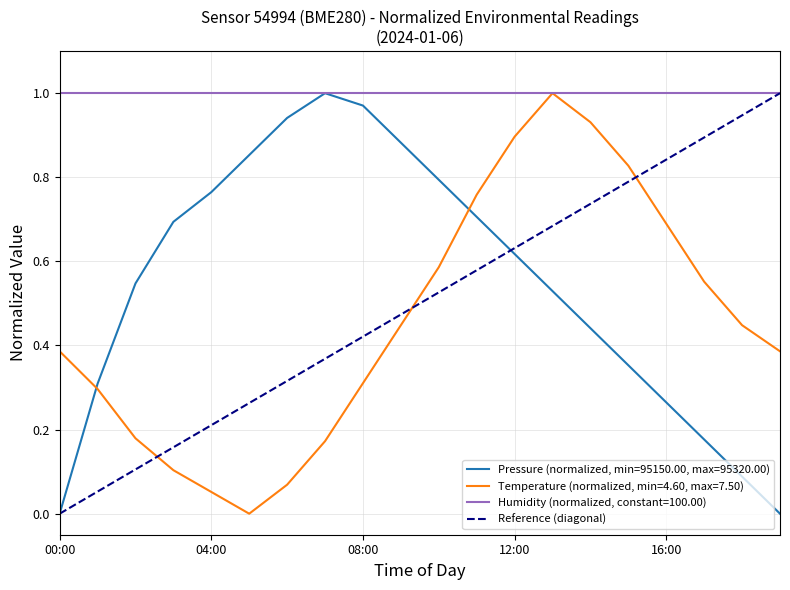

Between 00:00 and 04:00, which is larger?

04:00